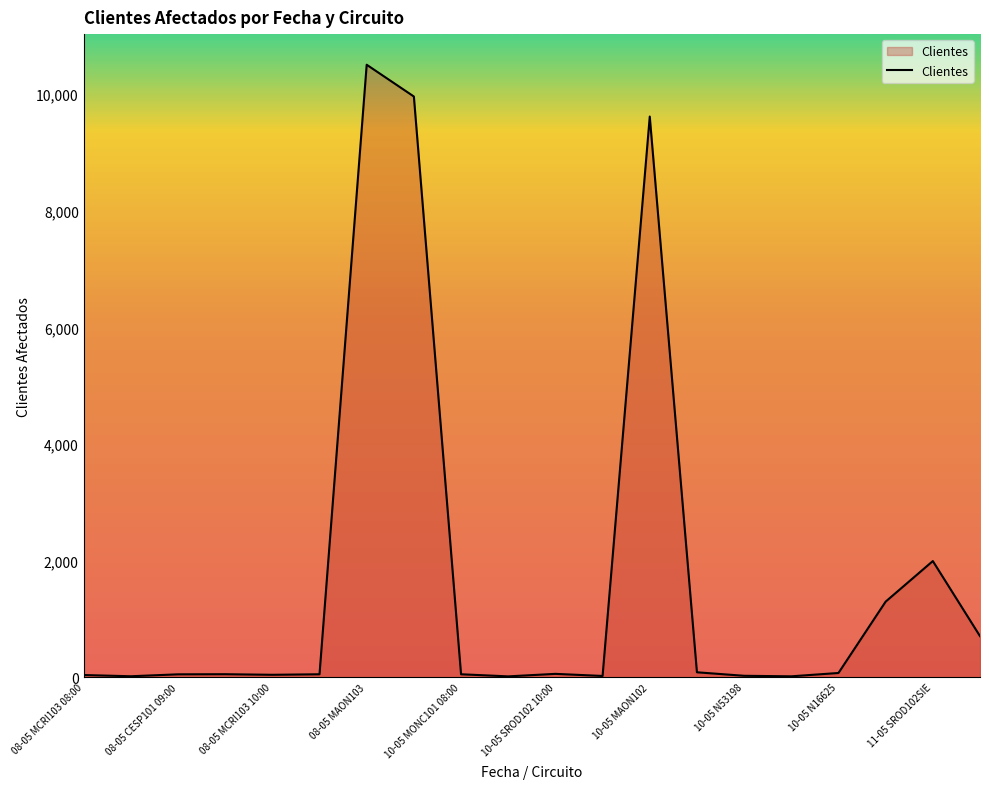

What is the greatest value displayed?

10507